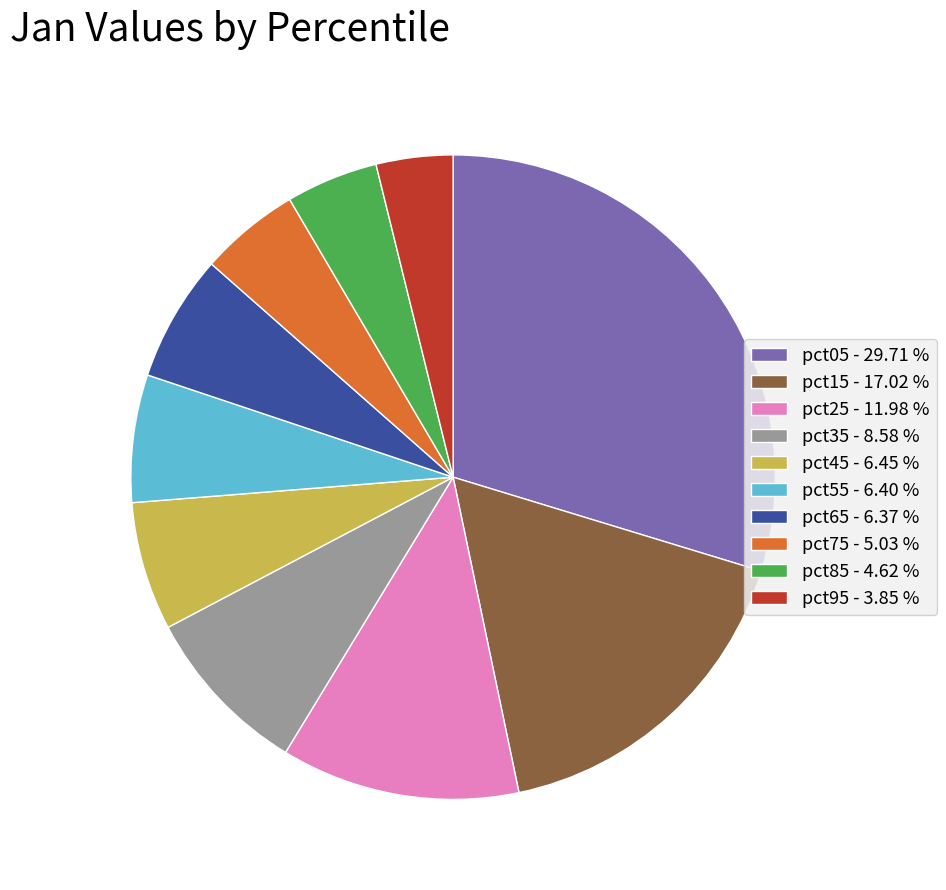

Count the number of slices in the pie.

10